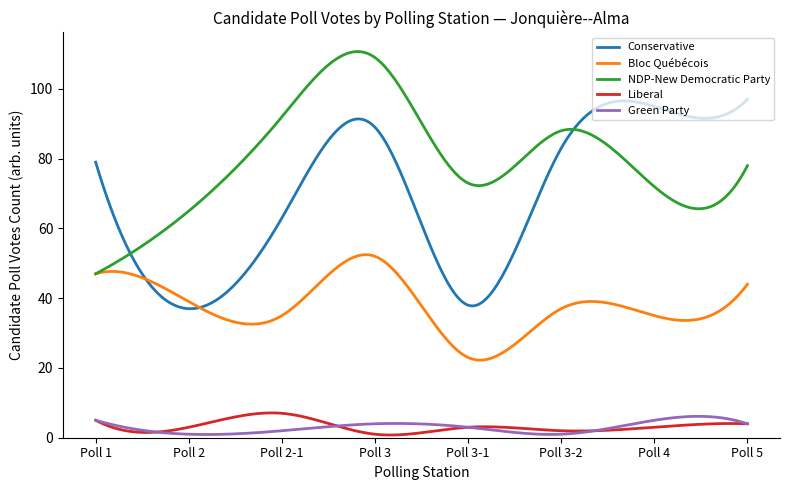

Which series has the largest total across all categories?

NDP-New Democratic Party